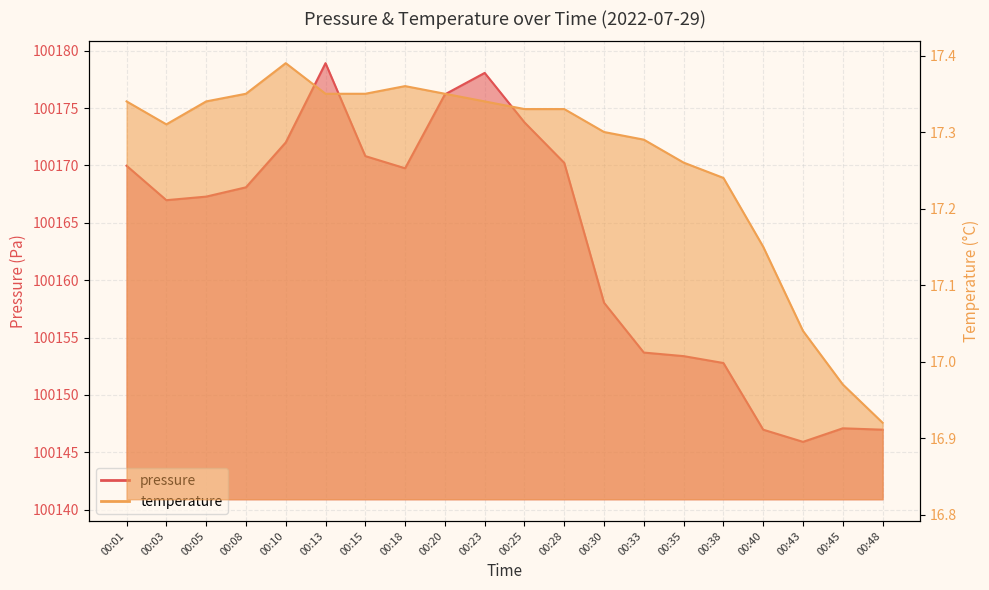

What is the difference between the maximum and second lowest values in the temperature series?

0.4